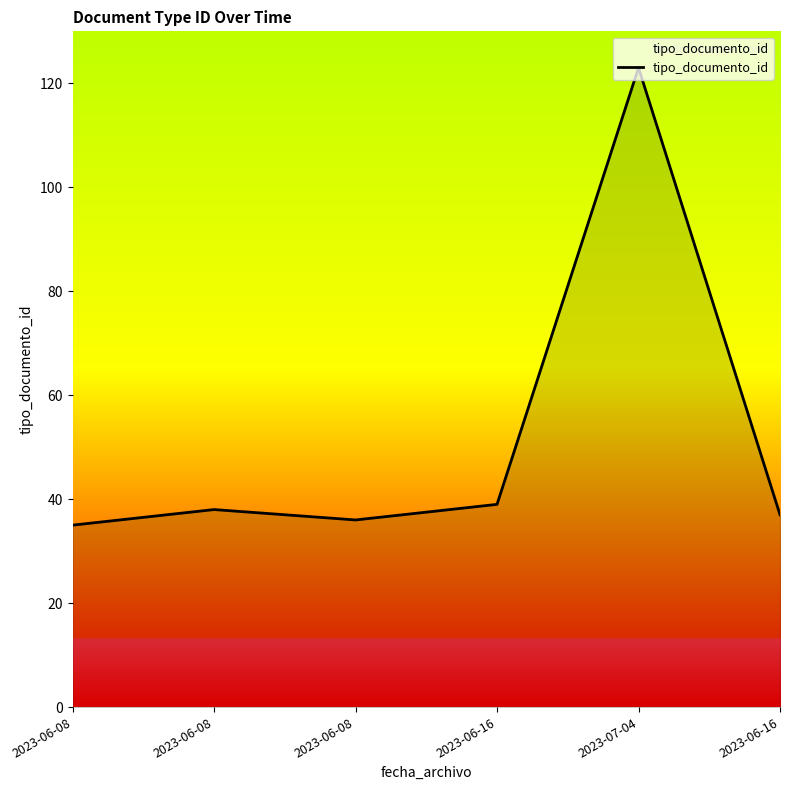

List the labels in order of value, smallest first.

2023-06-08, 2023-06-08, 2023-06-16, 2023-06-08, 2023-06-16, 2023-07-04